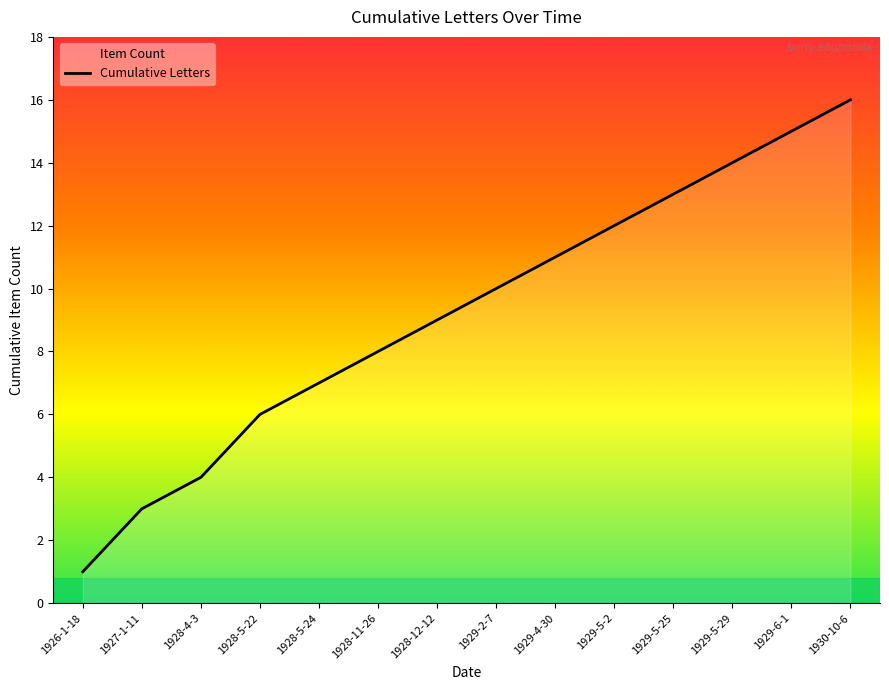

Which has a higher value, 1928-12-12 or 1929-2-7?

1929-2-7